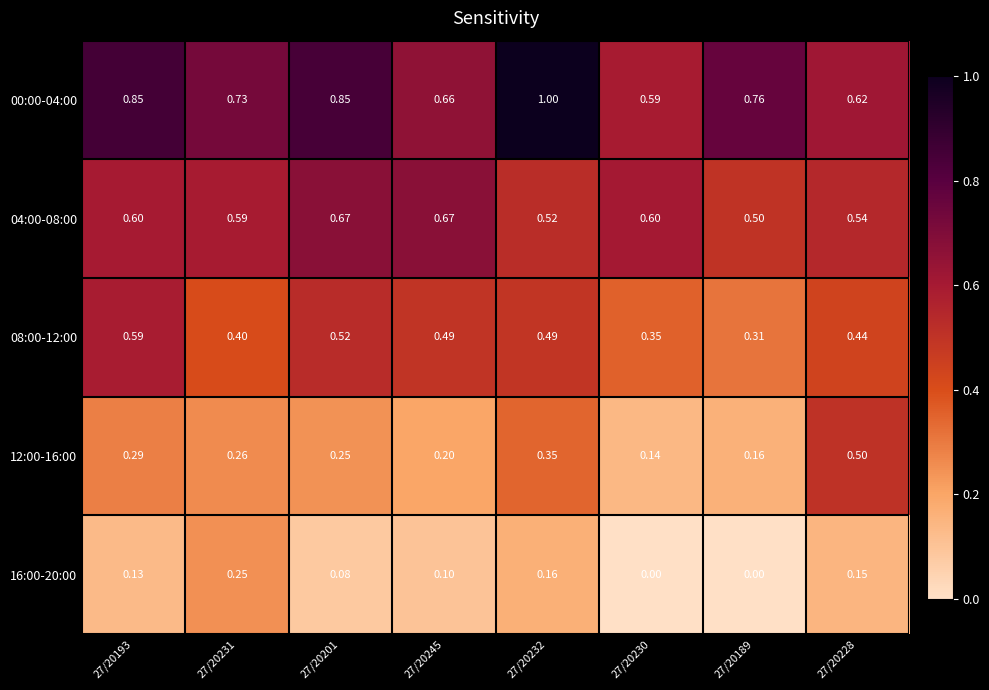

Which label corresponds to the largest value in the chart?

27/20232